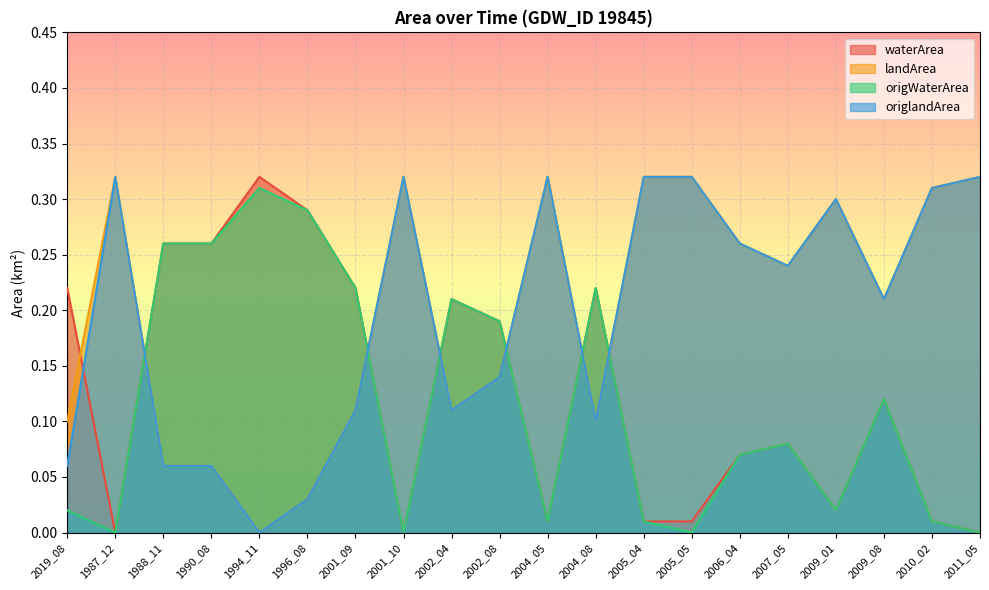

What is the highest value of the origlandArea series?

0.3